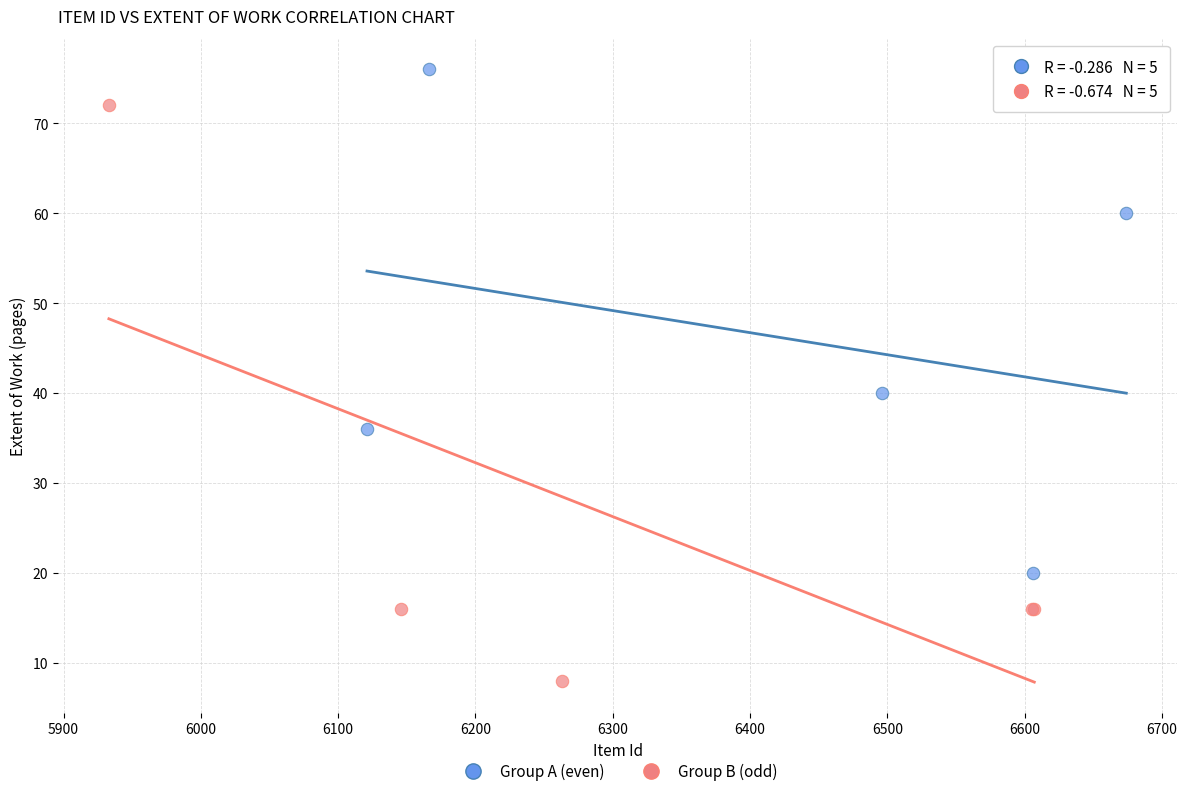

Which series reaches the minimum Y coordinate?

Group B (odd)